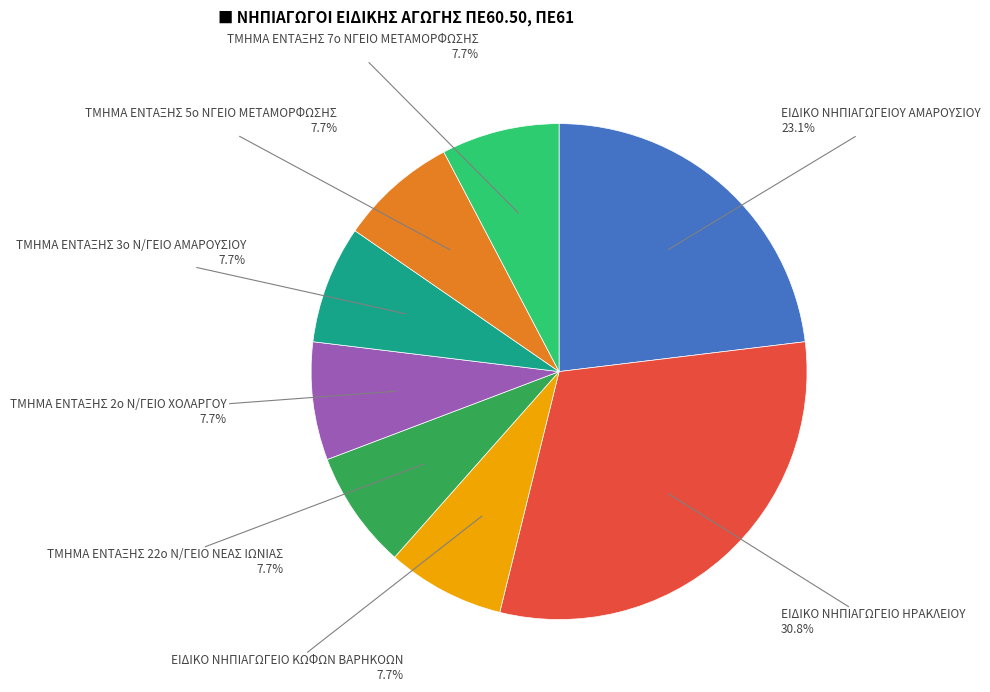

How many slices are in this pie chart?

8